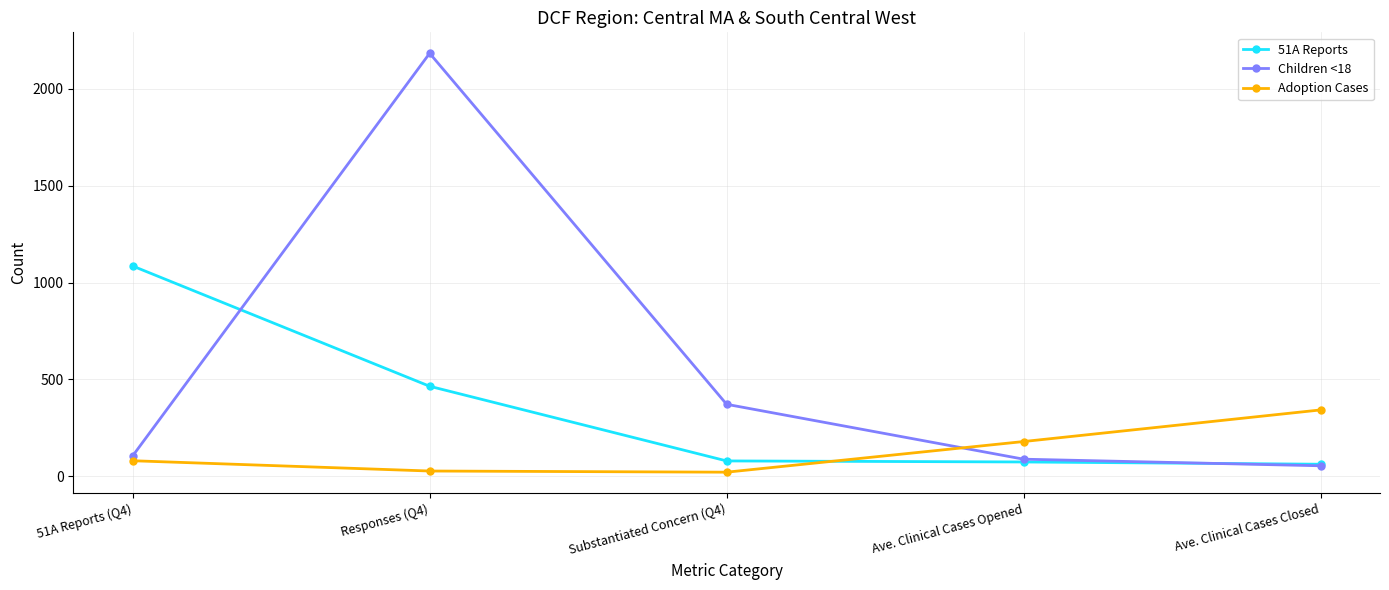

At how many categories does at least one series exceed 794?

2